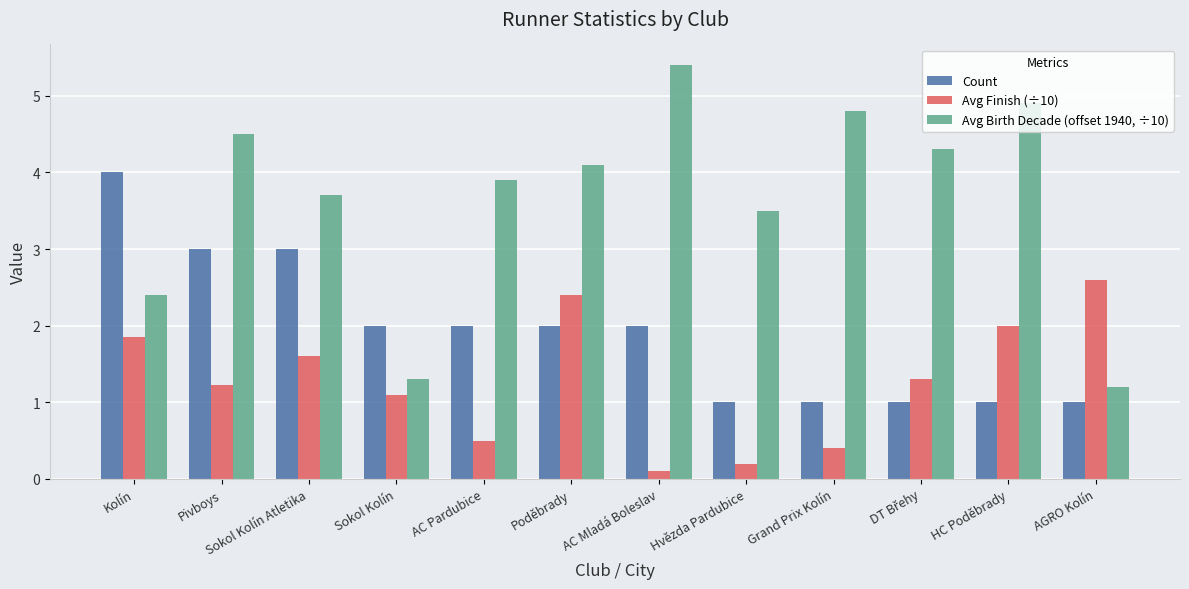

Is it true that Count equals 1.7 at Sokol Kolín Atletika?

False